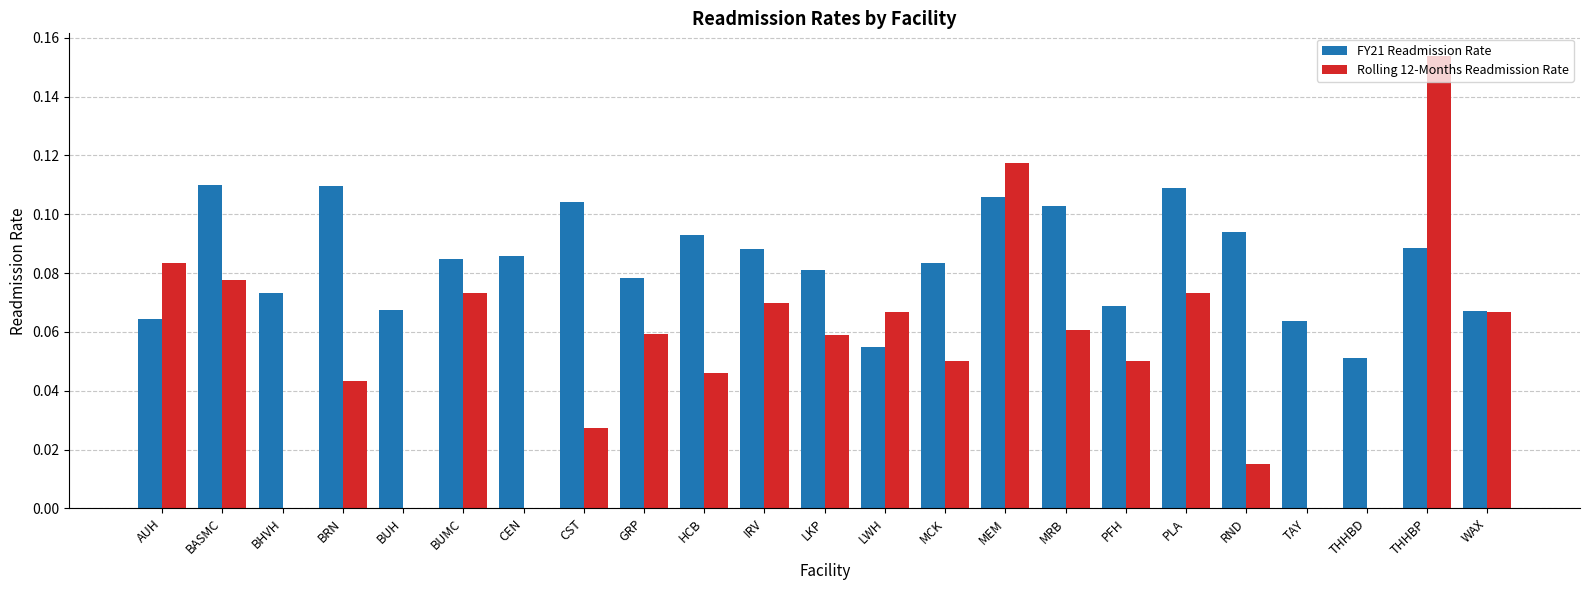

How many distinct data groups are displayed?

2